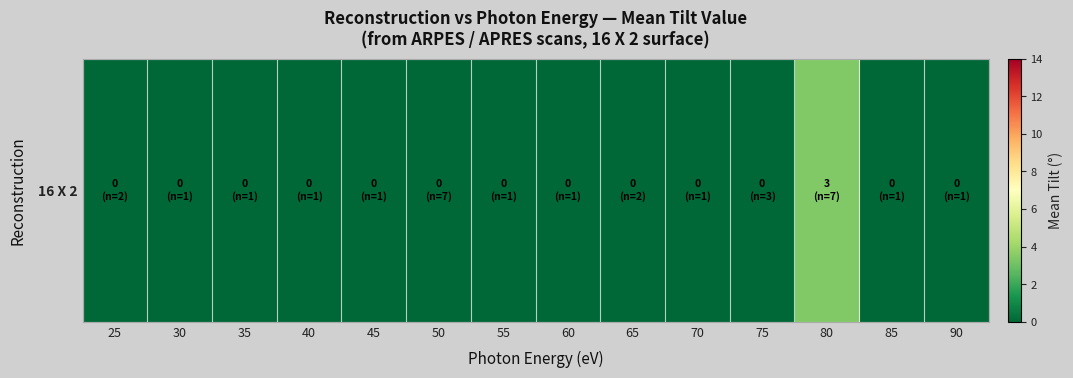

At which category does the chart reach its minimum across all series?

25